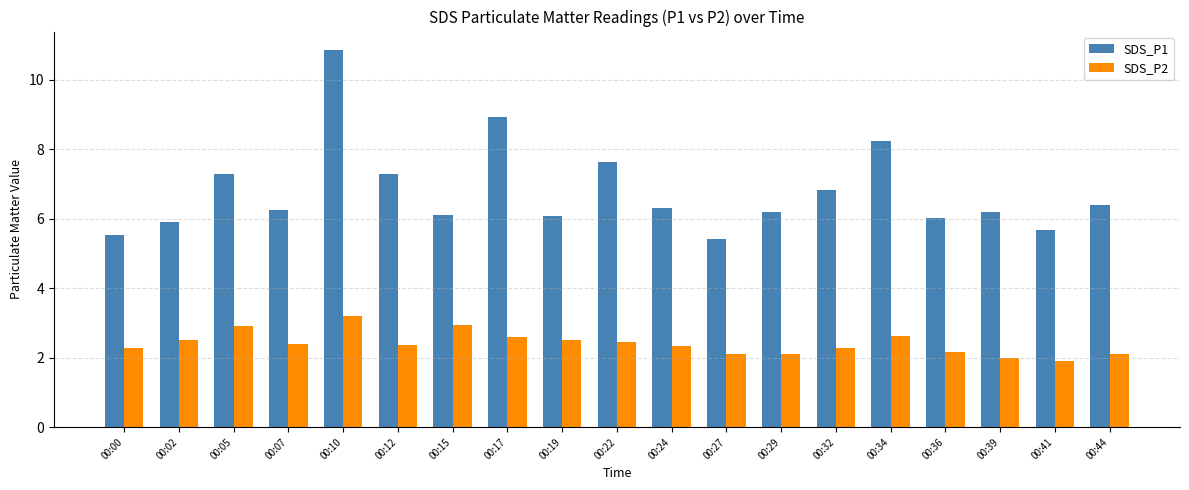

Which series has the widest spread of values?

SDS_P1